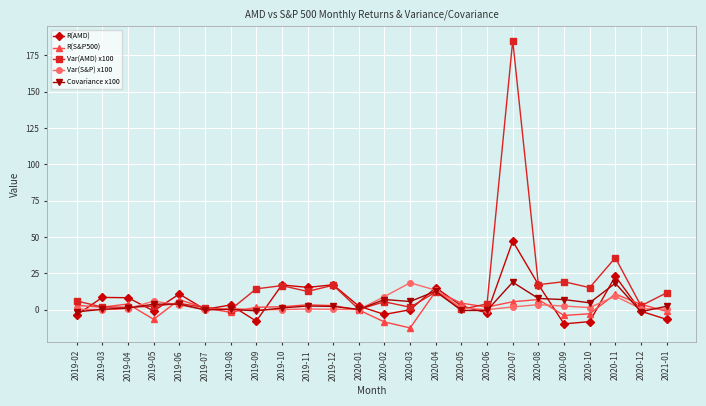

The value of Var(AMD) x100 at 2019-06 is 4.4. True or false?

True